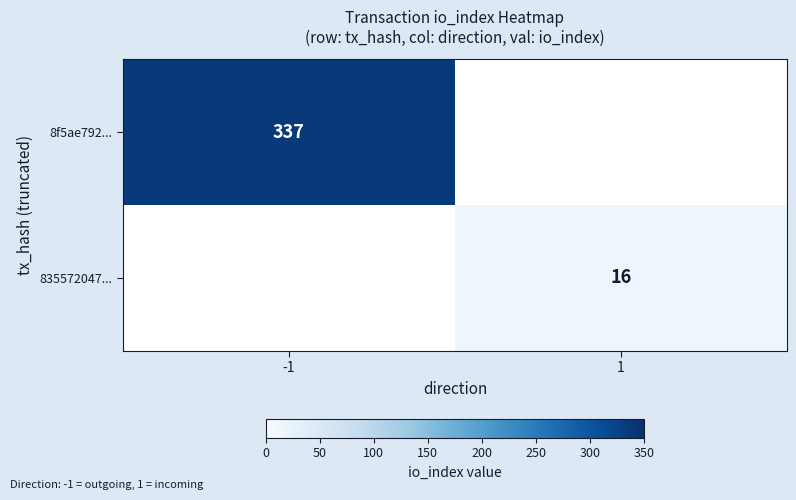

At which category does the chart reach its peak across all series?

-1